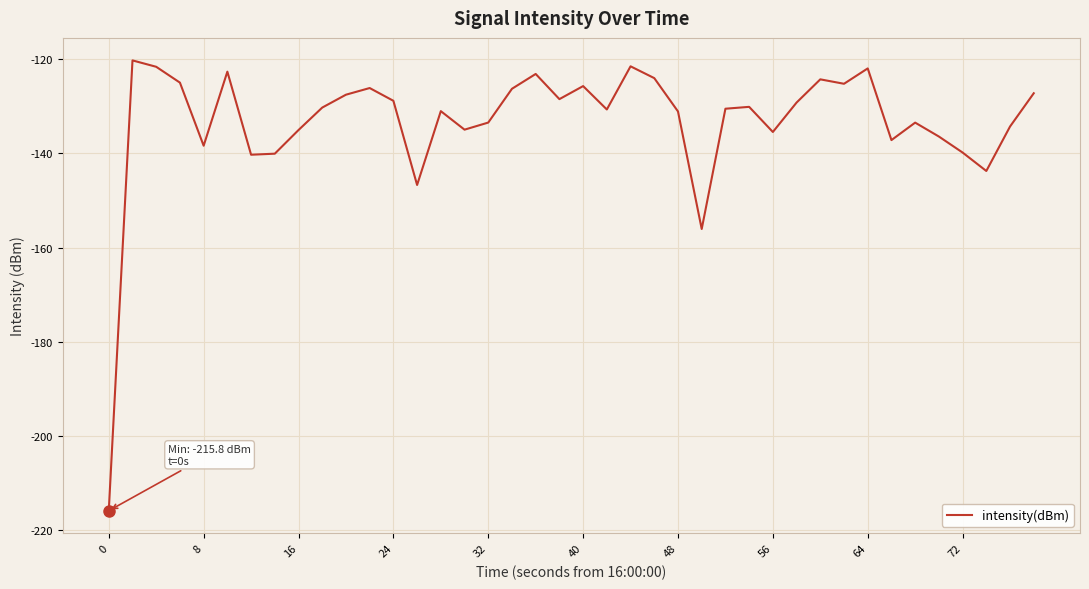

What is the difference between the maximum and minimum values?

95.5